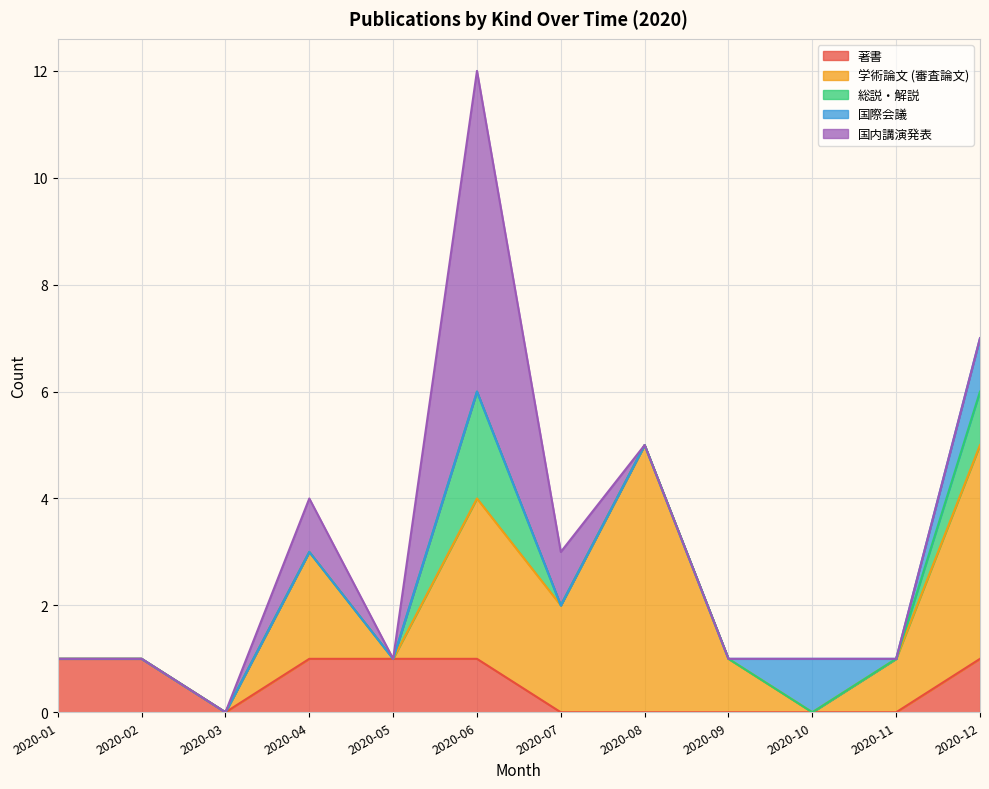

At which category is the sum across all series the highest?

2020-06